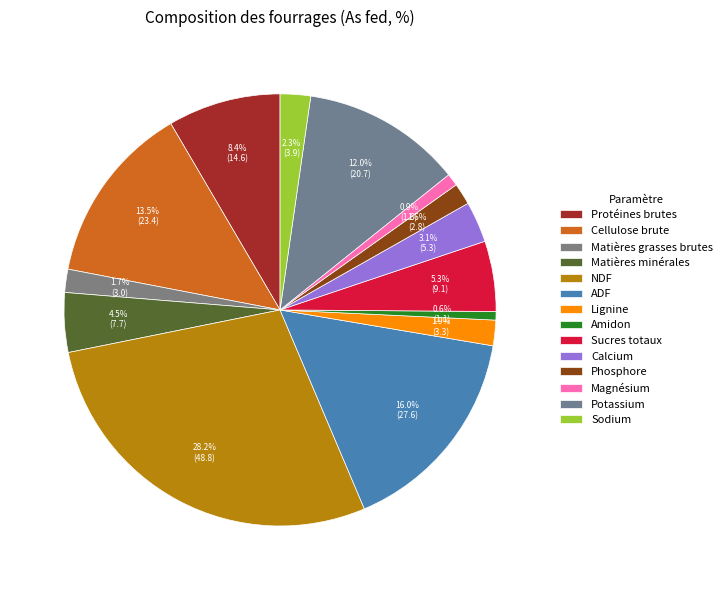

Which slice is the smallest?

Amidon